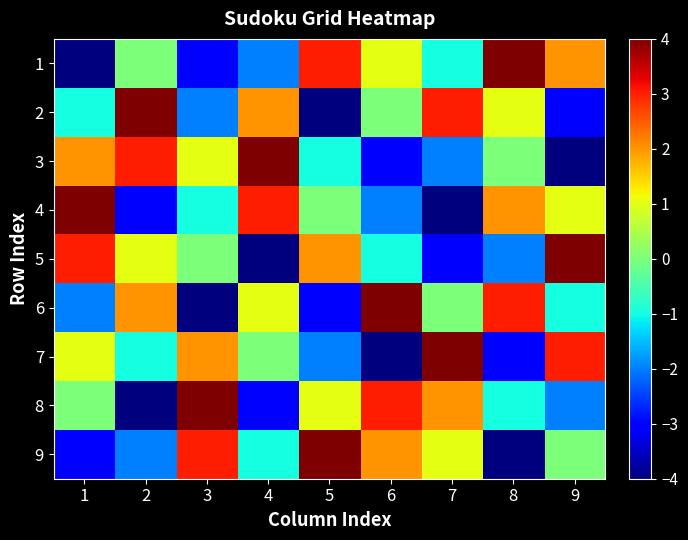

Reading right to left, what are all the values shown in this chart?

1: 9=2	8=4	7=-1	6=1	5=3	4=-2	3=-3	2=0	1=-4
2: 9=-3	8=1	7=3	6=0	5=-4	4=2	3=-2	2=4	1=-1
3: 9=-4	8=0	7=-2	6=-3	5=-1	4=4	3=1	2=3	1=2
4: 9=1	8=2	7=-4	6=-2	5=0	4=3	3=-1	2=-3	1=4
5: 9=4	8=-2	7=-3	6=-1	5=2	4=-4	3=0	2=1	1=3
6: 9=-1	8=3	7=0	6=4	5=-3	4=1	3=-4	2=2	1=-2
7: 9=3	8=-3	7=4	6=-4	5=-2	4=0	3=2	2=-1	1=1
8: 9=-2	8=-1	7=2	6=3	5=1	4=-3	3=4	2=-4	1=0
9: 9=0	8=-4	7=1	6=2	5=4	4=-1	3=3	2=-2	1=-3